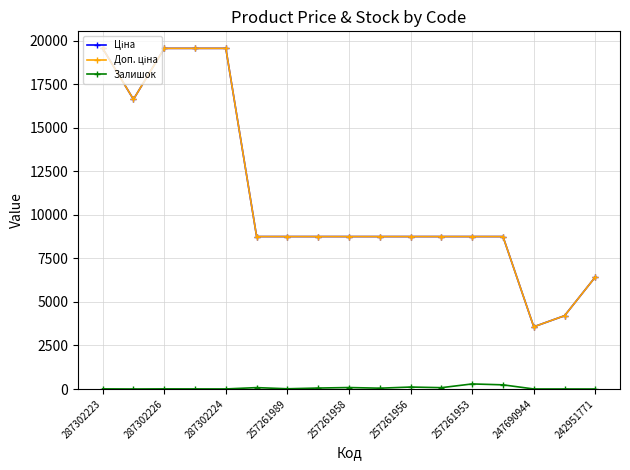

Is this an area chart (filled region under the line)?

No